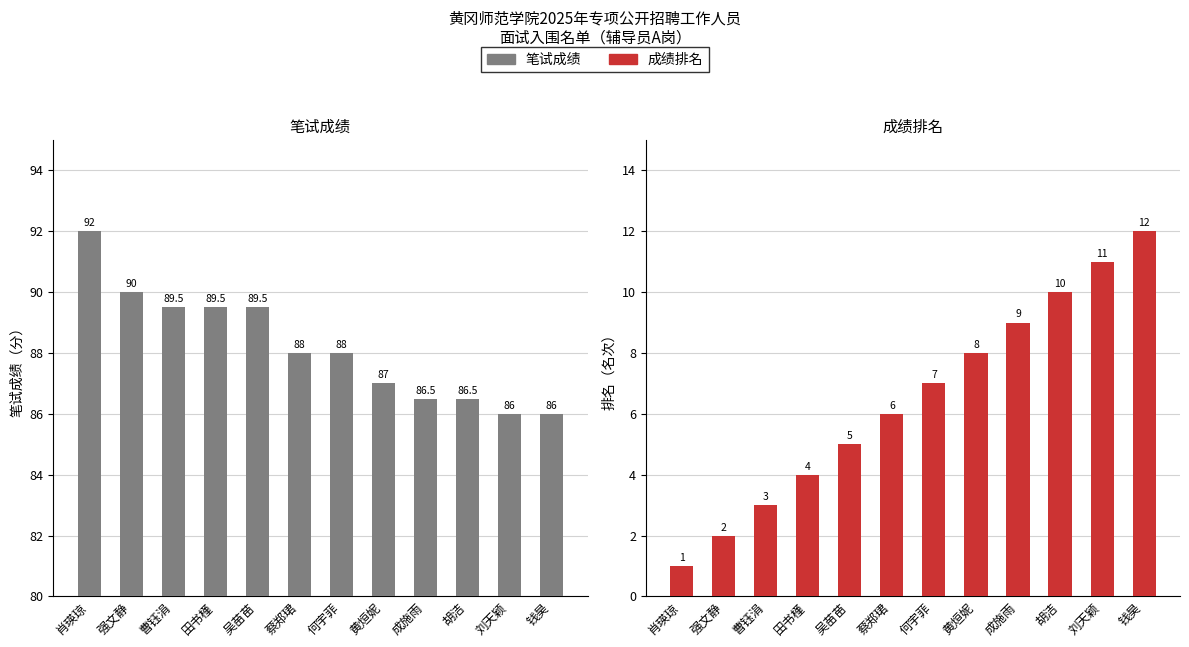

At 黄烜妮, list the series in order from smallest to largest.

成绩排名, 笔试成绩